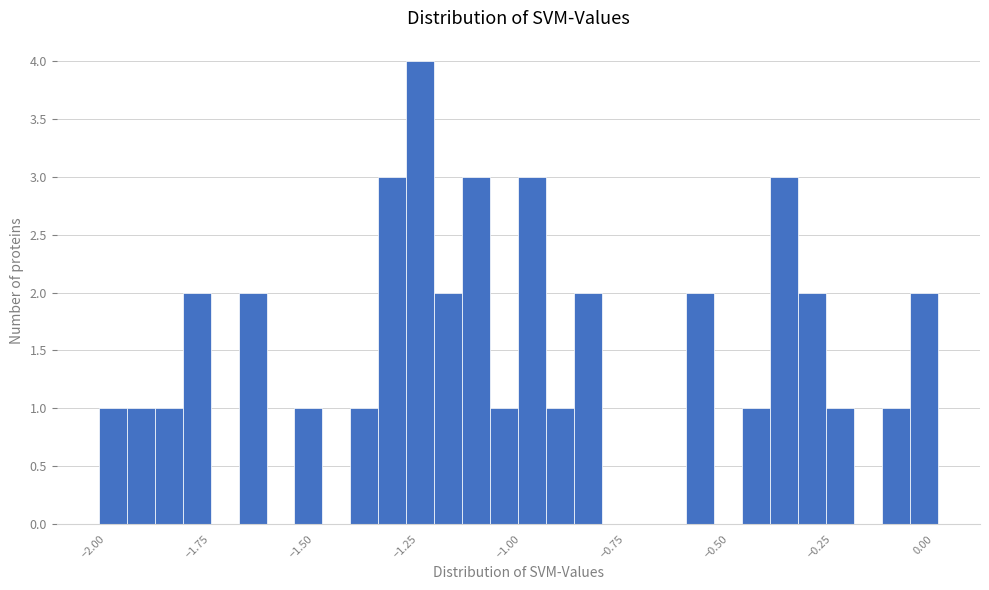

Read against the x-axis, roughly where is the centre of the tallest bar?

-1.20